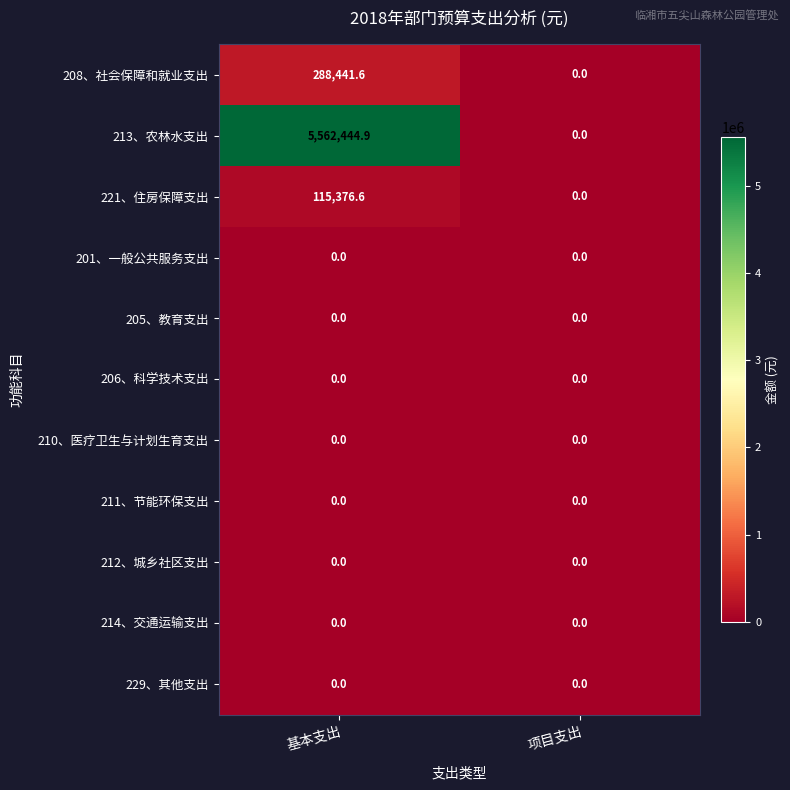

What is the difference between the highest and lowest values at 基本支出?

5562444.9